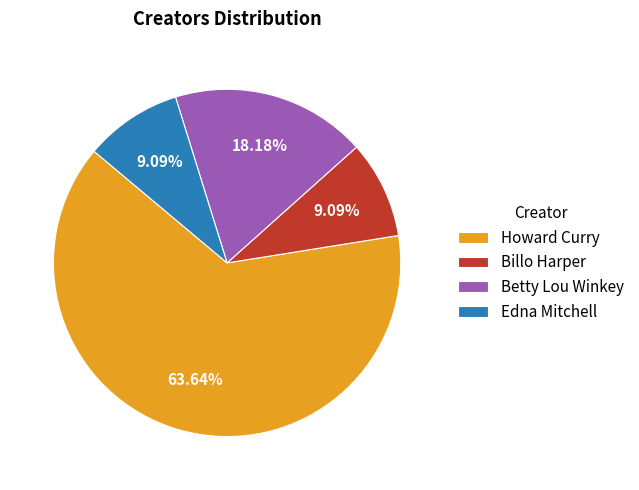

Is Edna Mitchell the majority of the pie?

No